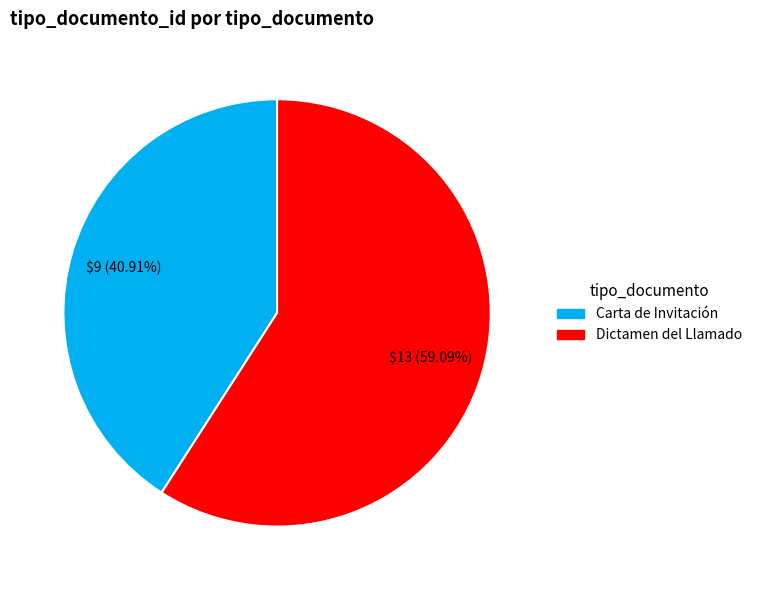

To the nearest percent, what is the difference between the Dictamen del Llamado and Carta de Invitación slice percentages?

18%